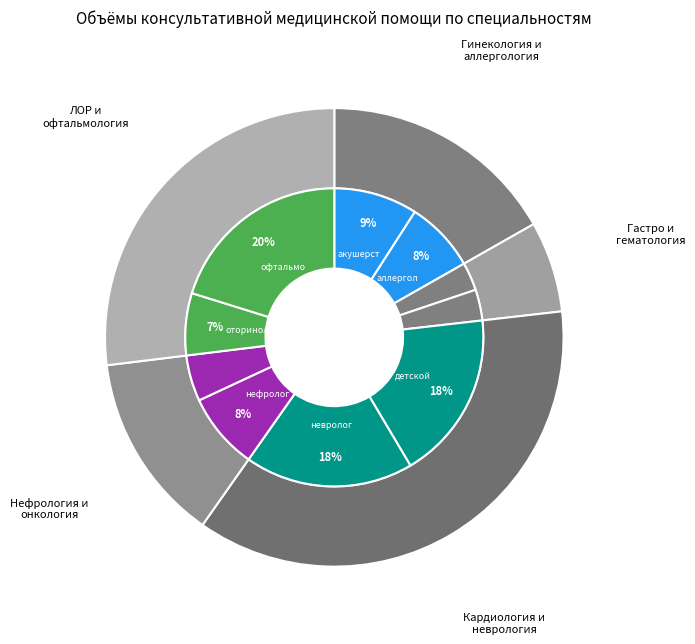

Is there any slice that represents more than half of the pie?

No